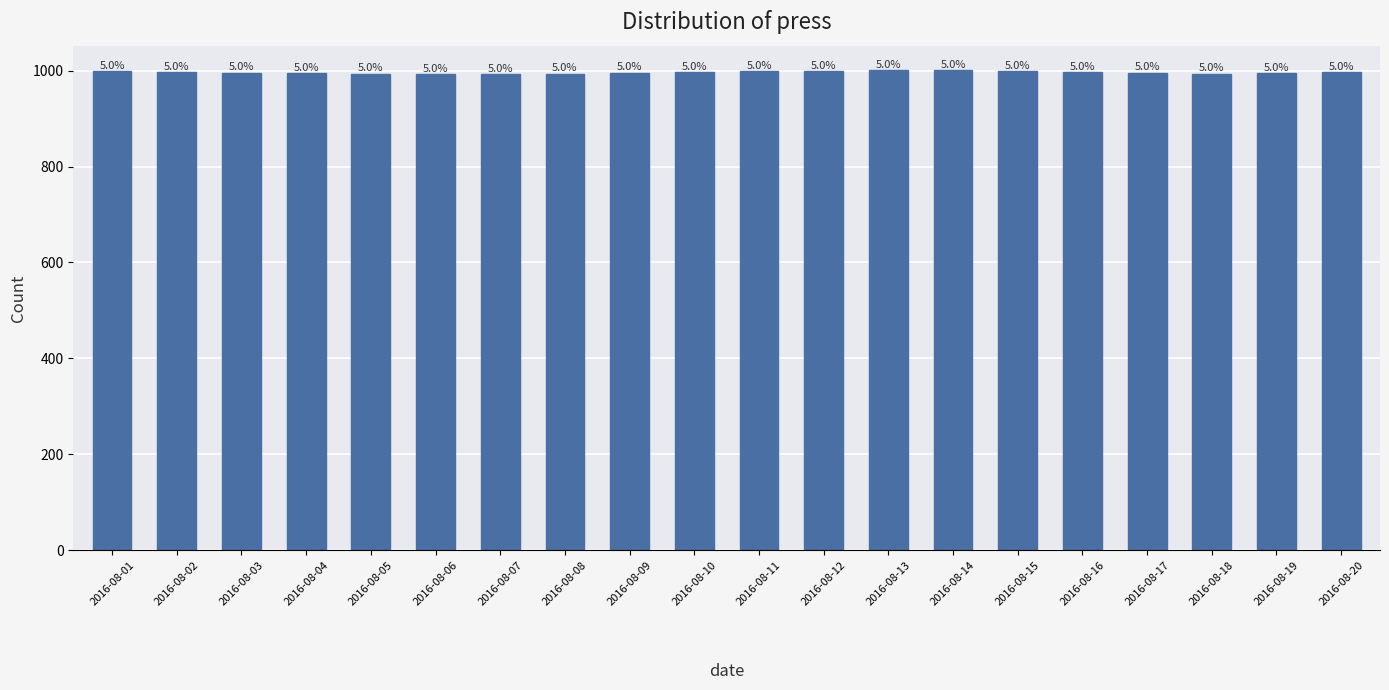

At which label does the data first exceed 997?

2016-08-01